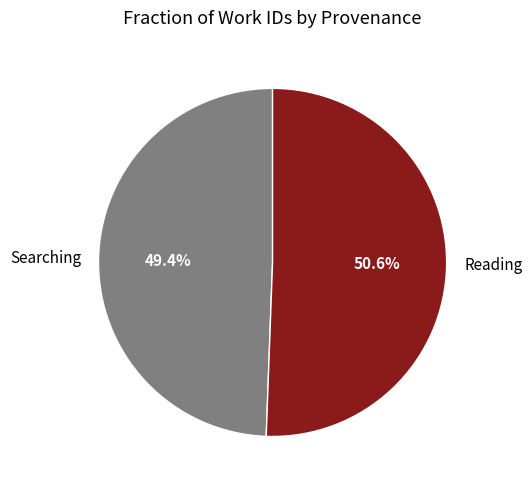

Is it true that Searching is 63% of the pie?

False